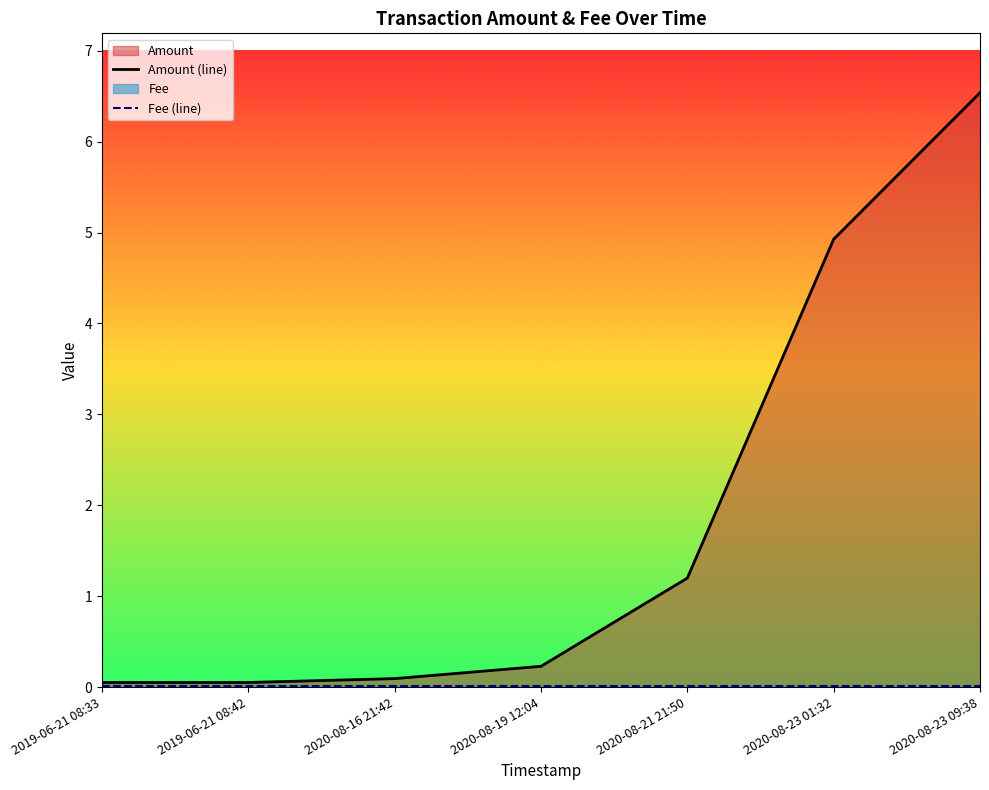

Which series has the largest total across all categories?

Amount (line)